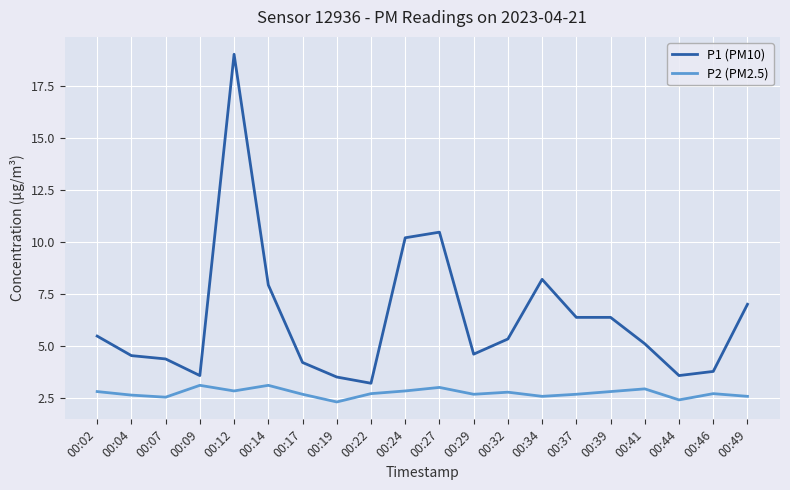

Rank the series by their maximum value, from highest to lowest.

P1 (PM10), P2 (PM2.5)